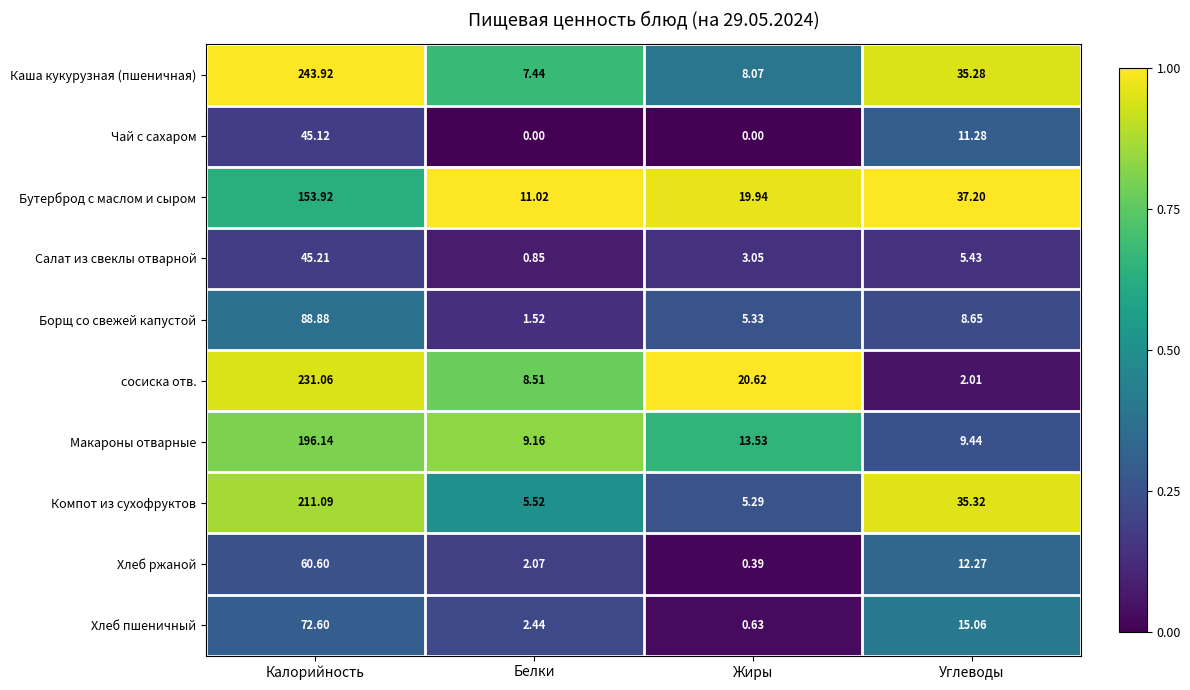

List the series in order of their peak value, highest first.

Каша кукурузная (пшеничная), сосиска отв., Компот из сухофруктов, Макароны отварные, Бутерброд с маслом и сыром, Борщ со свежей капустой, Хлеб пшеничный, Хлеб ржаной, Салат из свеклы отварной, Чай с сахаром